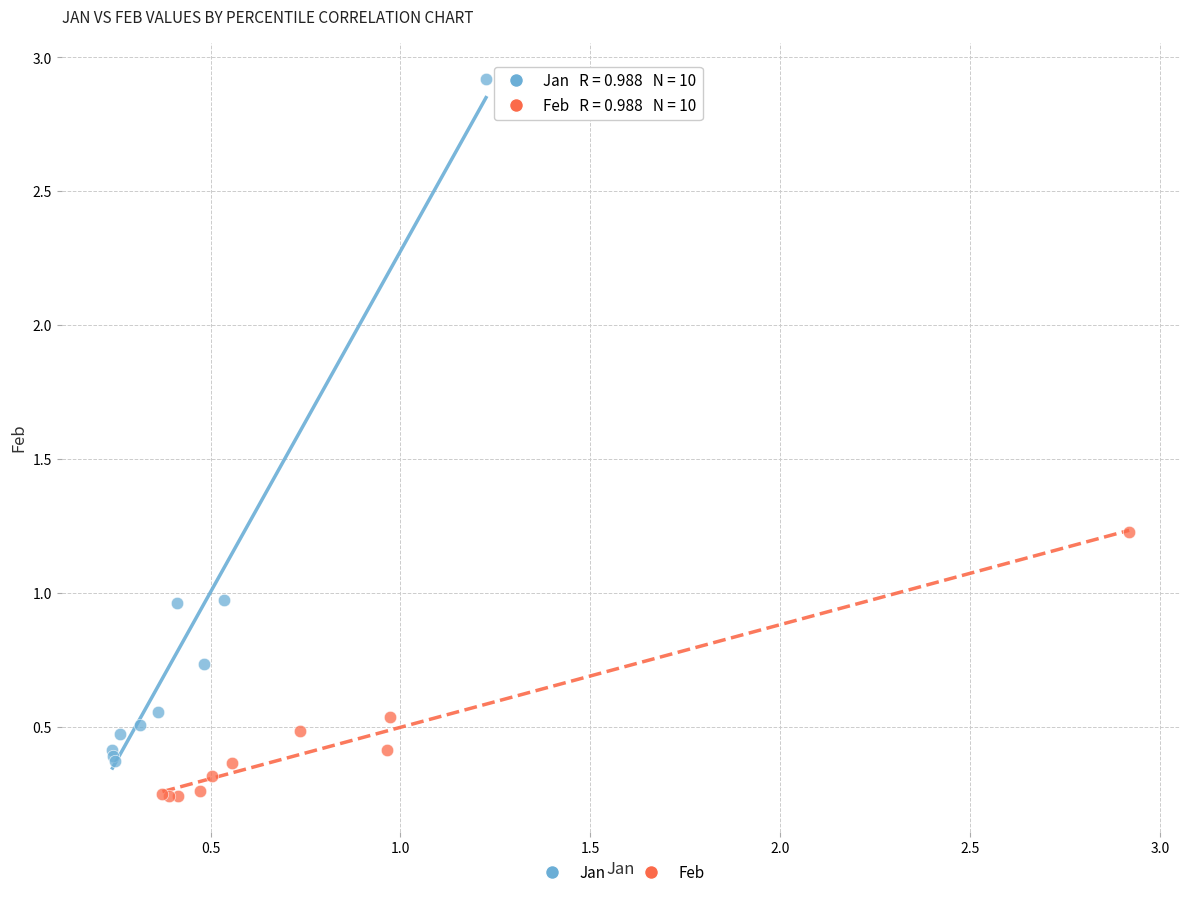

Which series reaches the maximum Y coordinate?

Jan